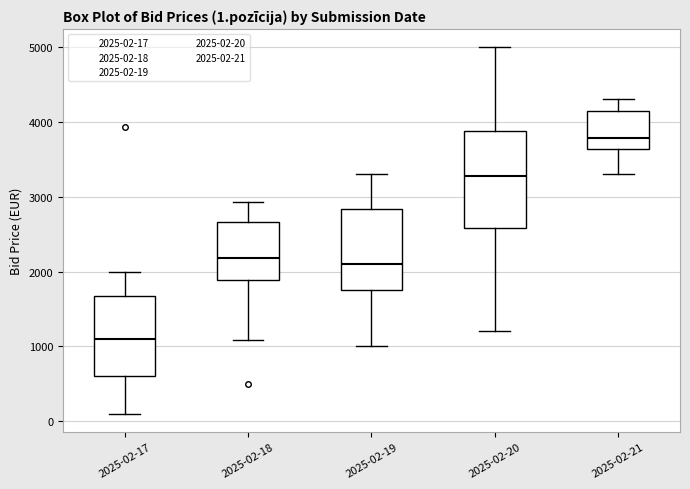

Which box's median line is the lowest?

2025-02-17